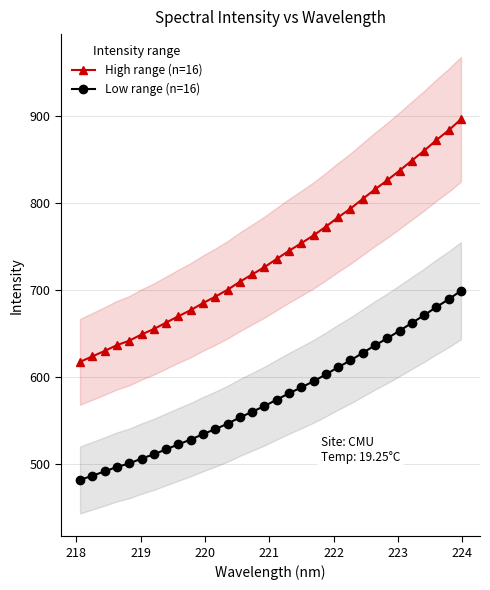

Which series has the largest total across all categories?

High range (n=16)